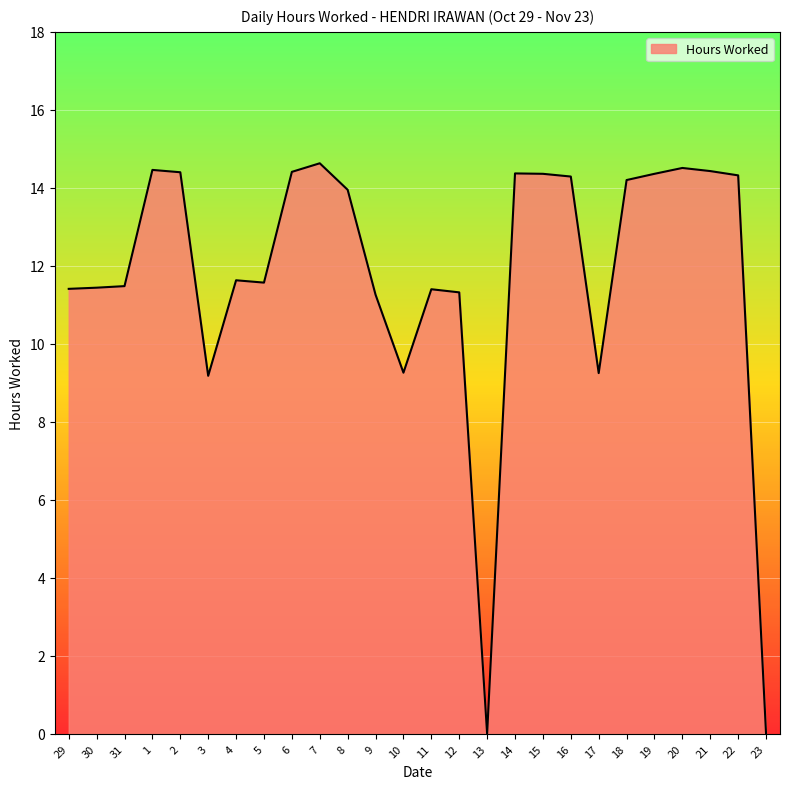

What is the sum of all values?

305.9